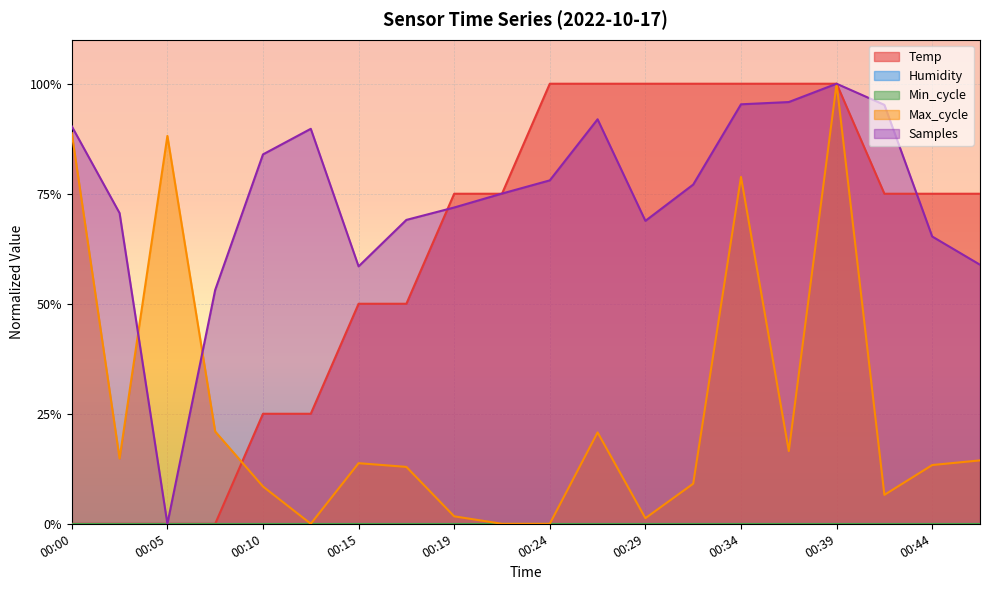

At which category is the sum across all series the highest?

00:39